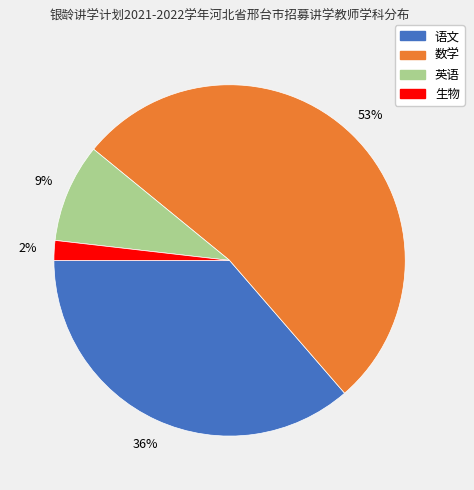

Which has a higher value, 英语 or 语文?

语文